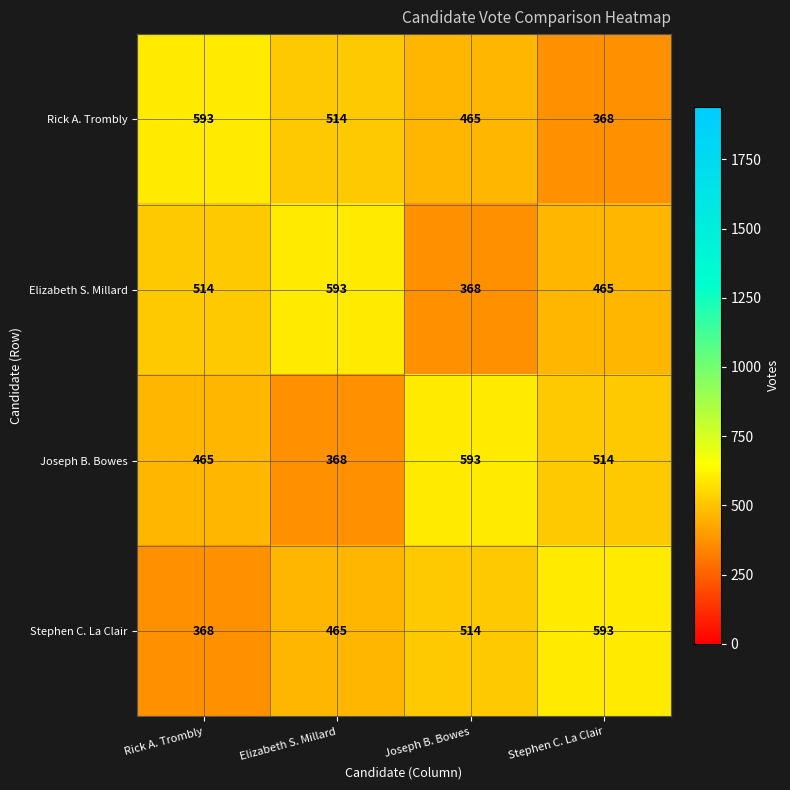

What is the difference between the highest and lowest values at Stephen C. La Clair?

225